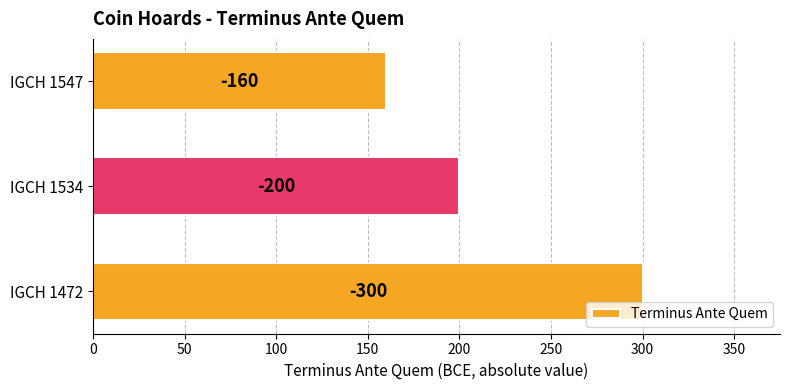

What is the difference between the maximum and minimum values?

140